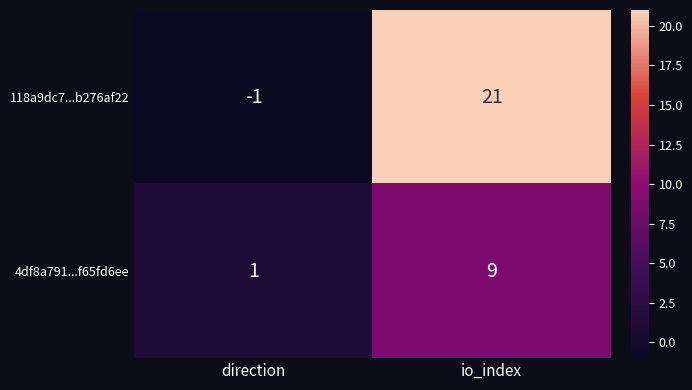

Which category has the lowest value across all series?

direction